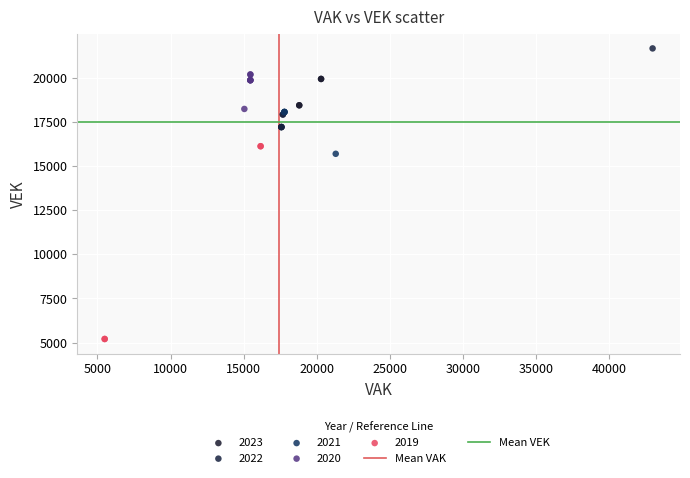

Which series reaches the maximum Y coordinate?

2022